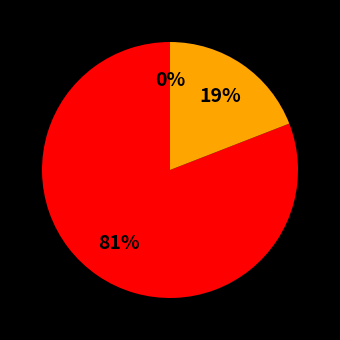

To the nearest percent, what is the average slice percentage?

33%